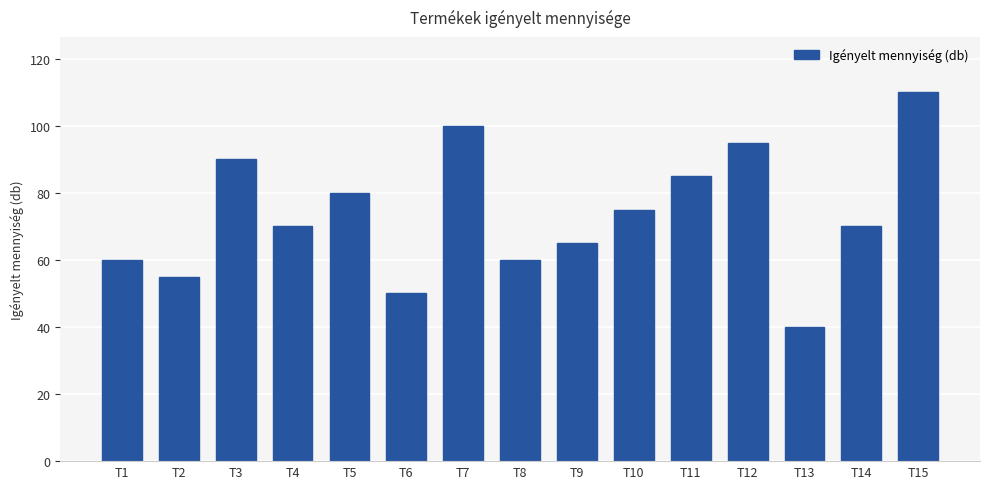

What is the change in value from T6 to T11?

+35